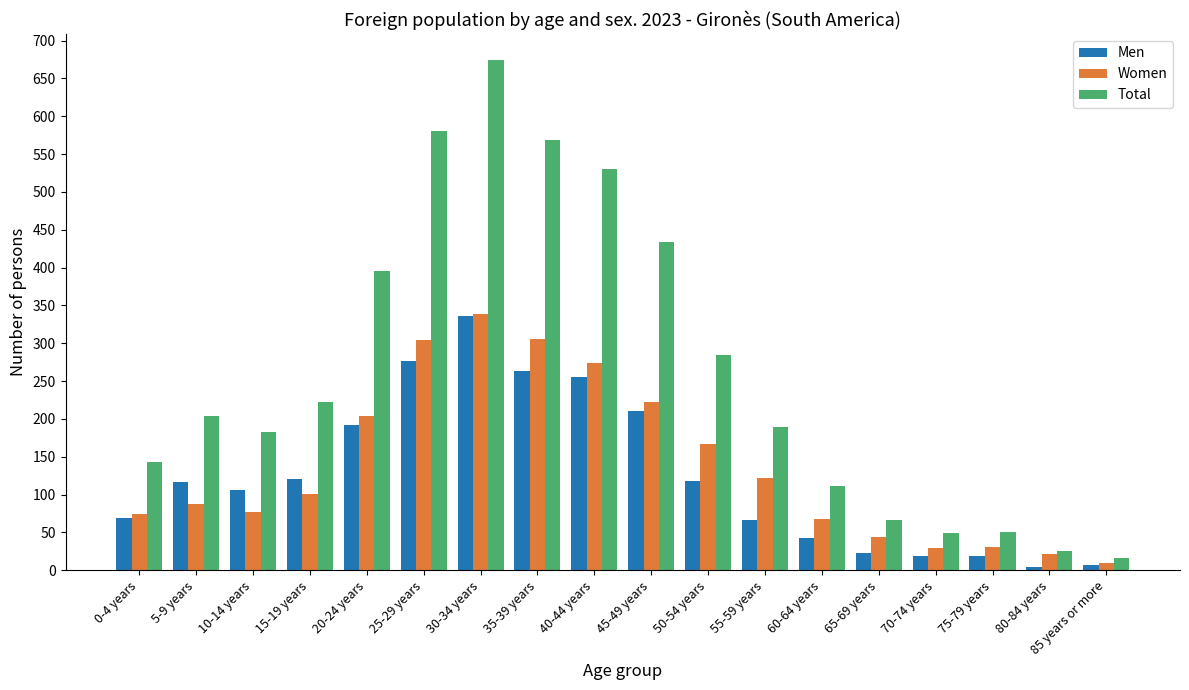

At 5-9 years, list the series in order from largest to smallest.

Total, Men, Women